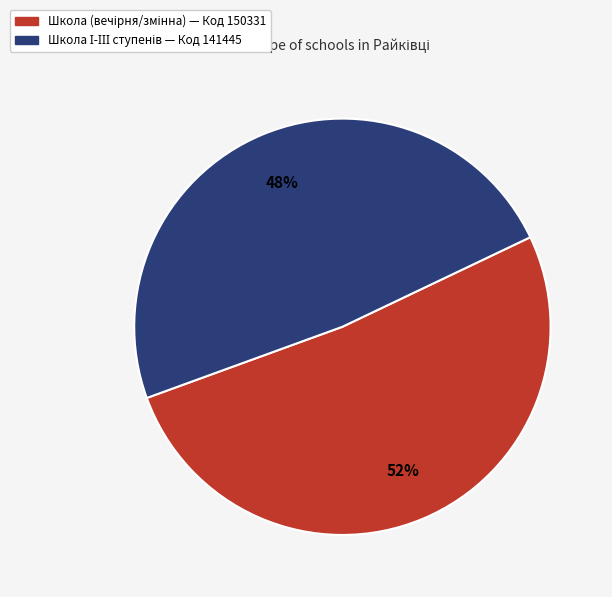

To the nearest percent, what is the average slice percentage?

50%